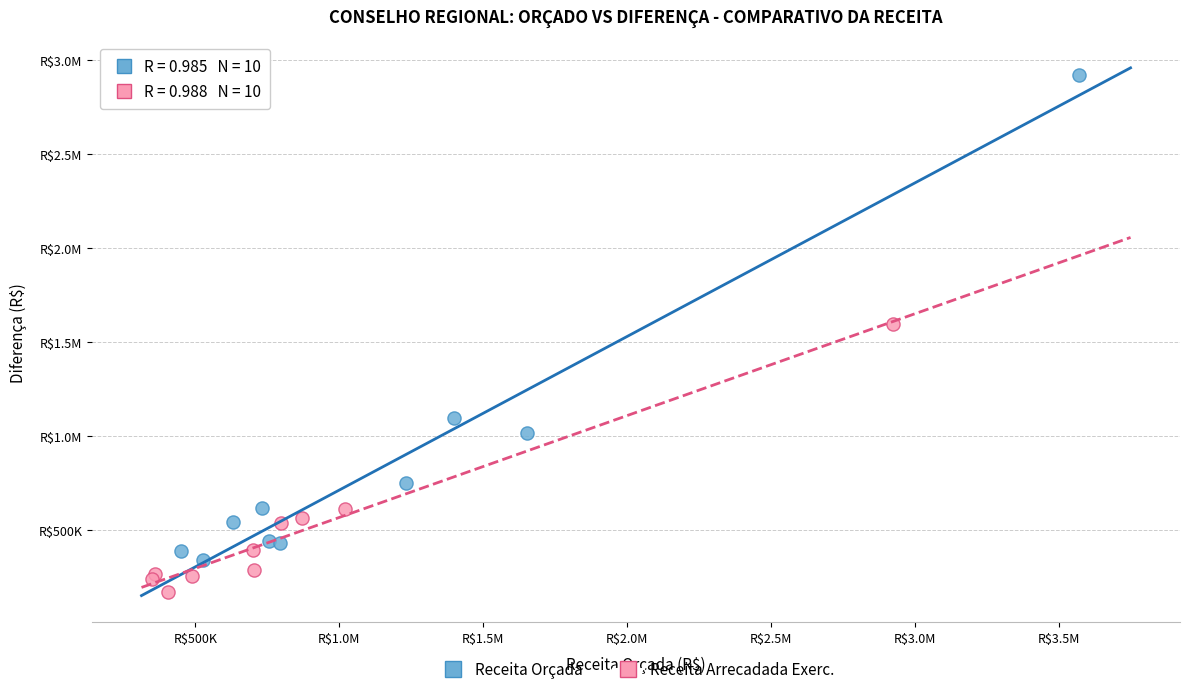

What are all the series names shown in the legend?

Receita Orçada, Receita Arrecadada Exerc.